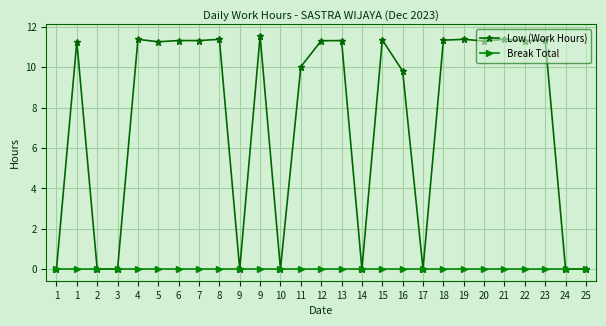

The value of Low (Work Hours) at 15 is 11.4. True or false?

True